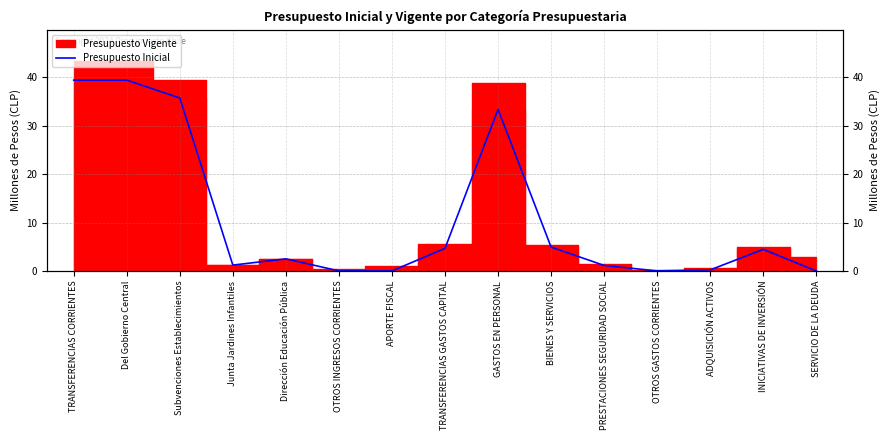

Which label corresponds to the smallest value in the chart?

APORTE FISCAL